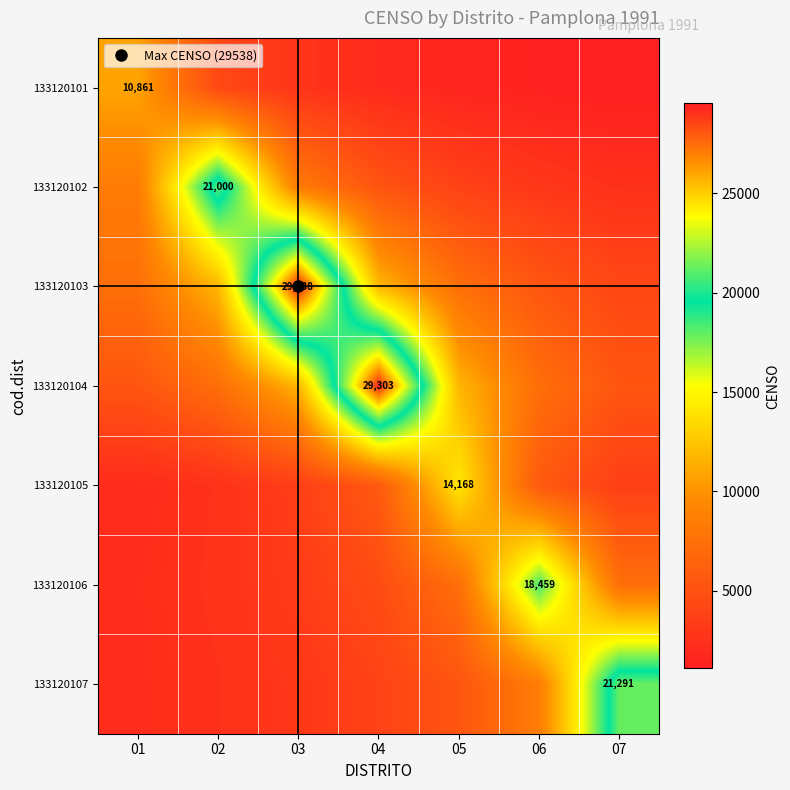

Which has a higher value, 01 or 04?

01